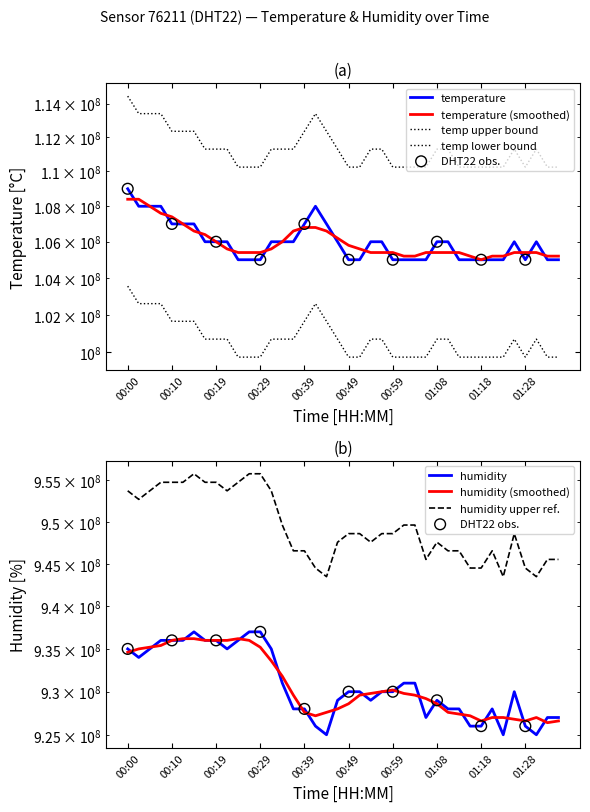

What is the total value across all series at 01:16?

1031000000